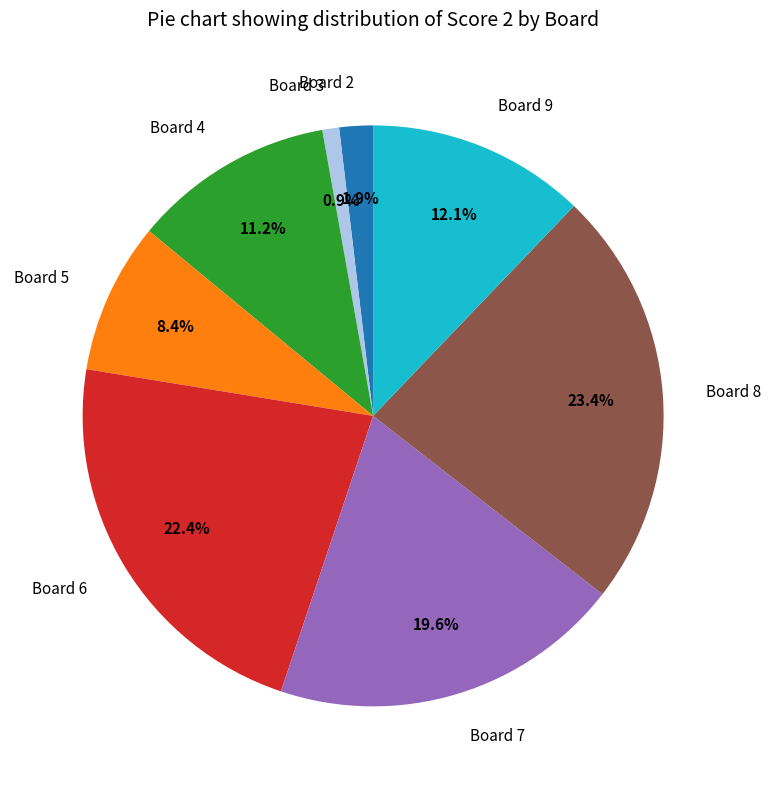

Is it true that Board 5 is 1% of the pie?

False